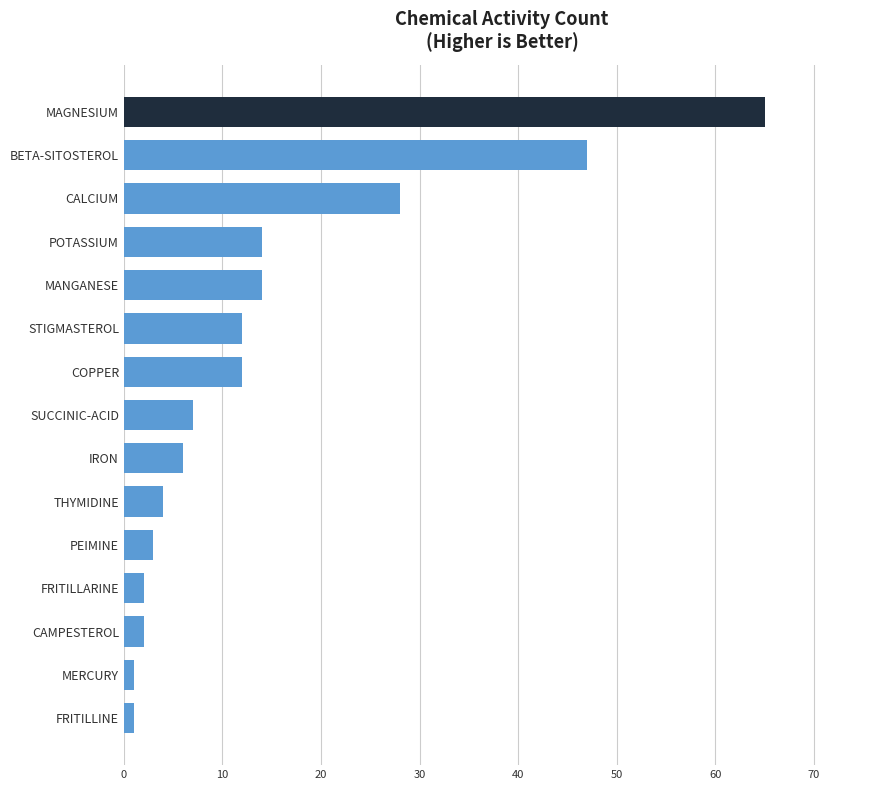

Reading top to bottom, what are all the values shown in this chart?

65	47	28	14	14	12	12	7	6	4	3	2	2	1	1